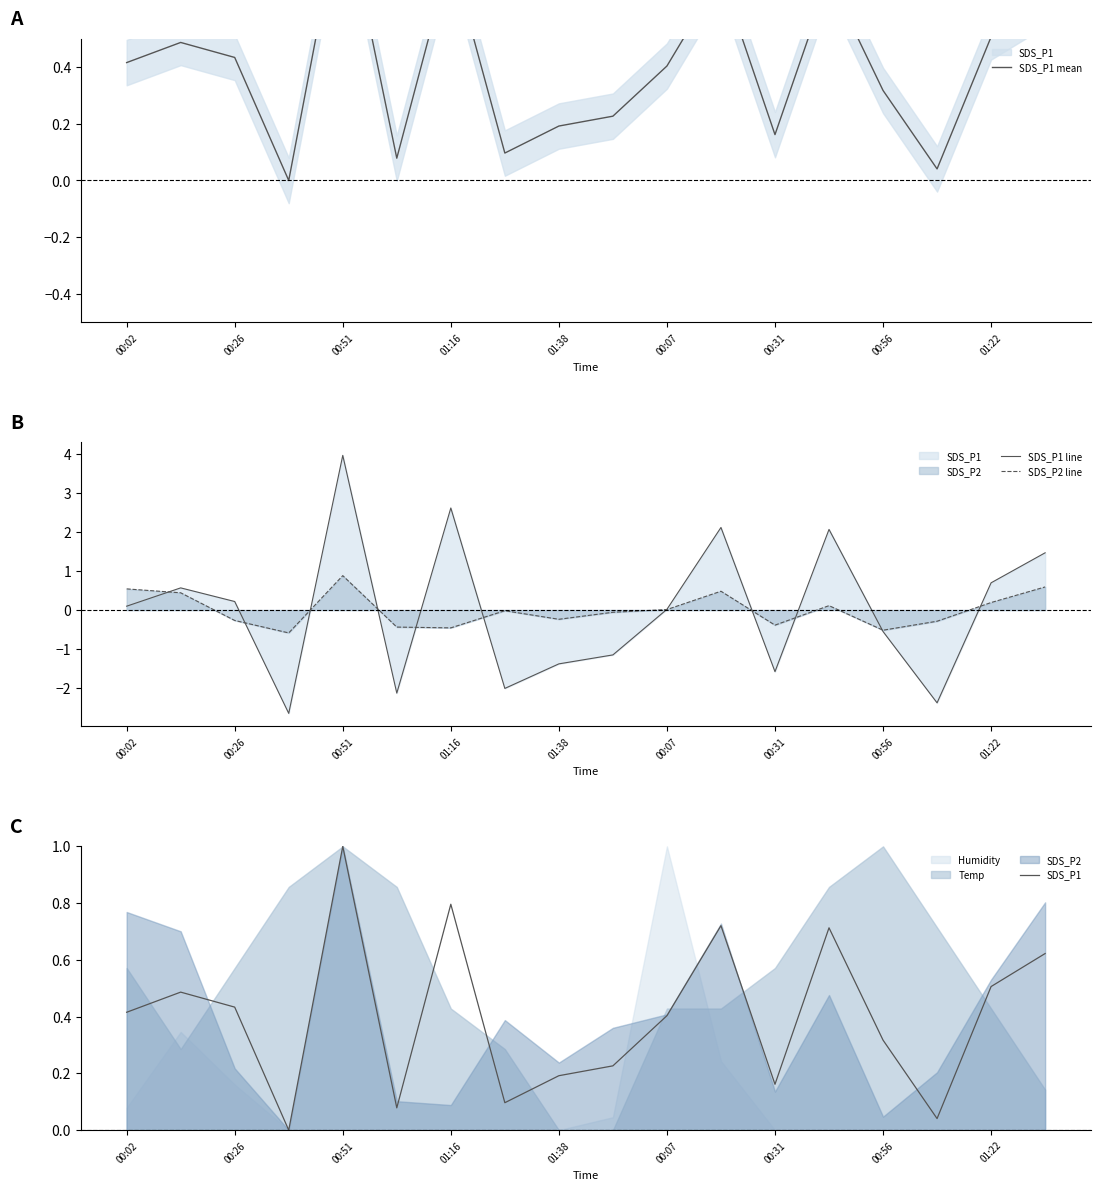

Which series has the largest total across all categories?

SDS_P1 mean